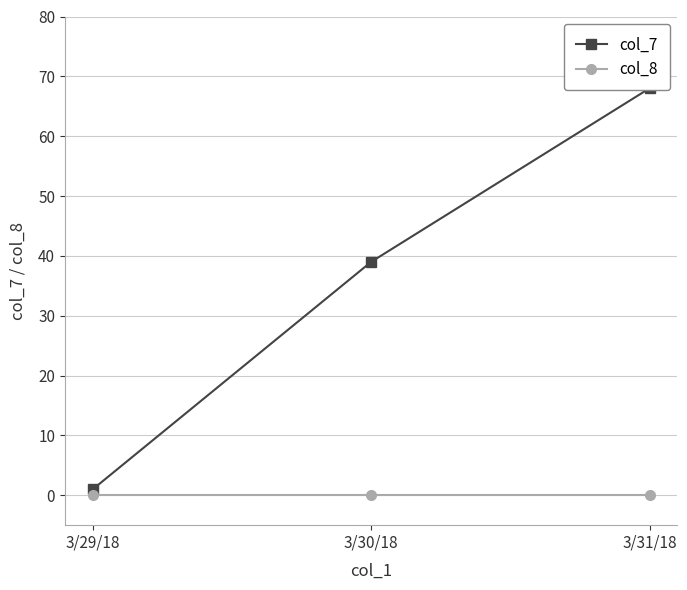

Reading left to right, extract all data points from this chart.

col_7: 3/29/18=1	3/30/18=39	3/31/18=68
col_8: 3/29/18=0	3/30/18=0	3/31/18=0